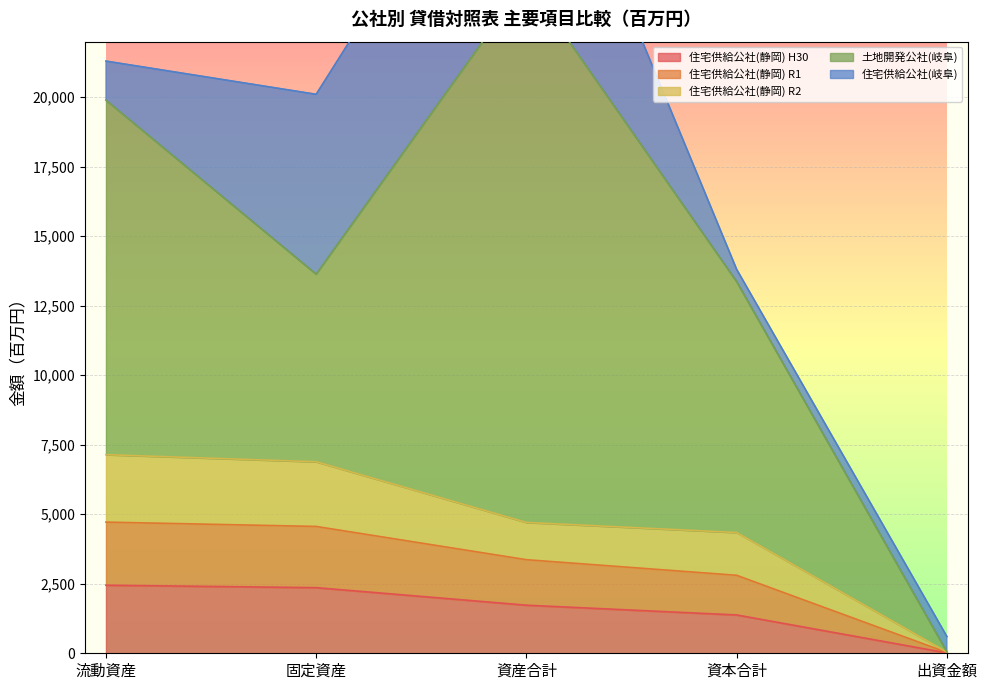

At which label does 住宅供給公社(静岡) R1 reach its peak?

流動資産